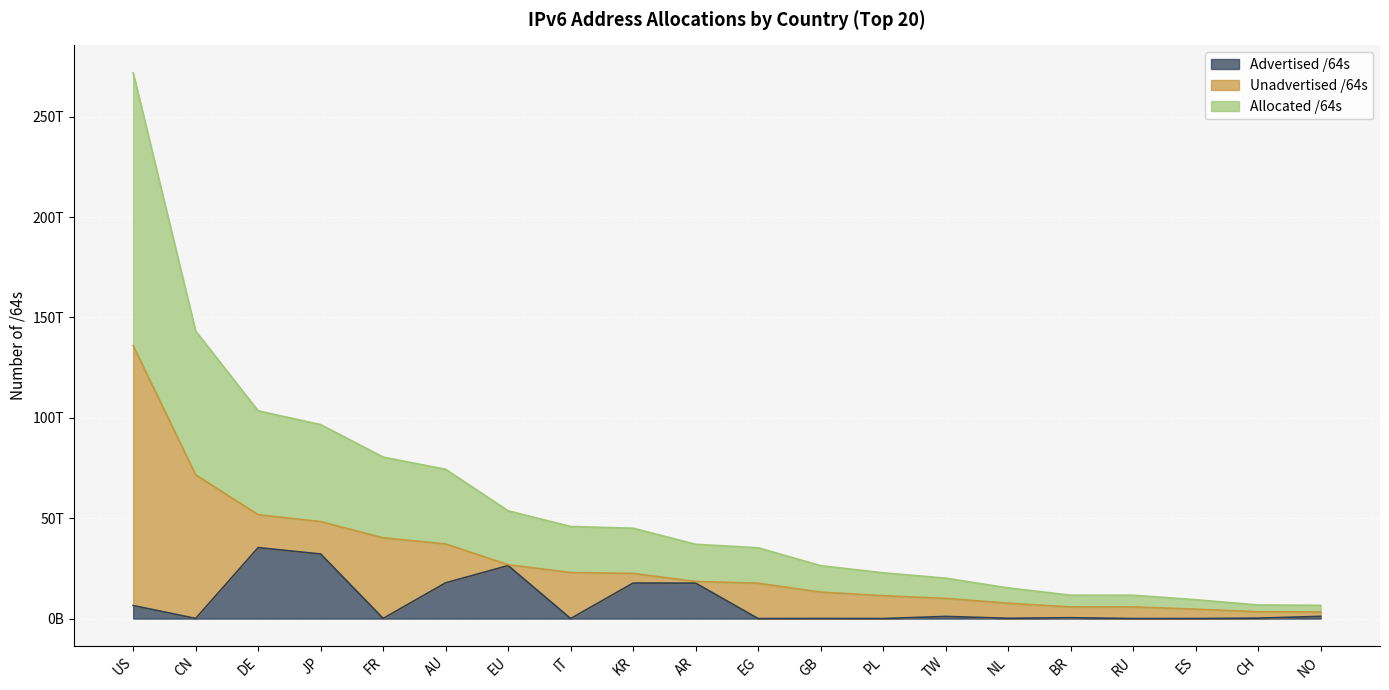

At which category is the sum across all series the highest?

US